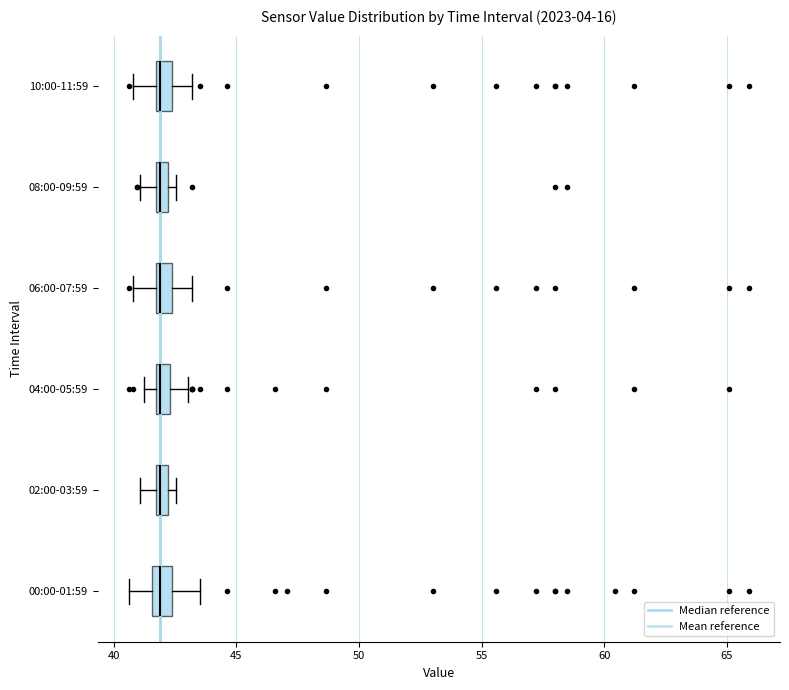

Where is the left edge of the box for 02:00-03:59 on the x-axis? The values are not printed on the chart, so give them approximately, as read against the axis.

41.5